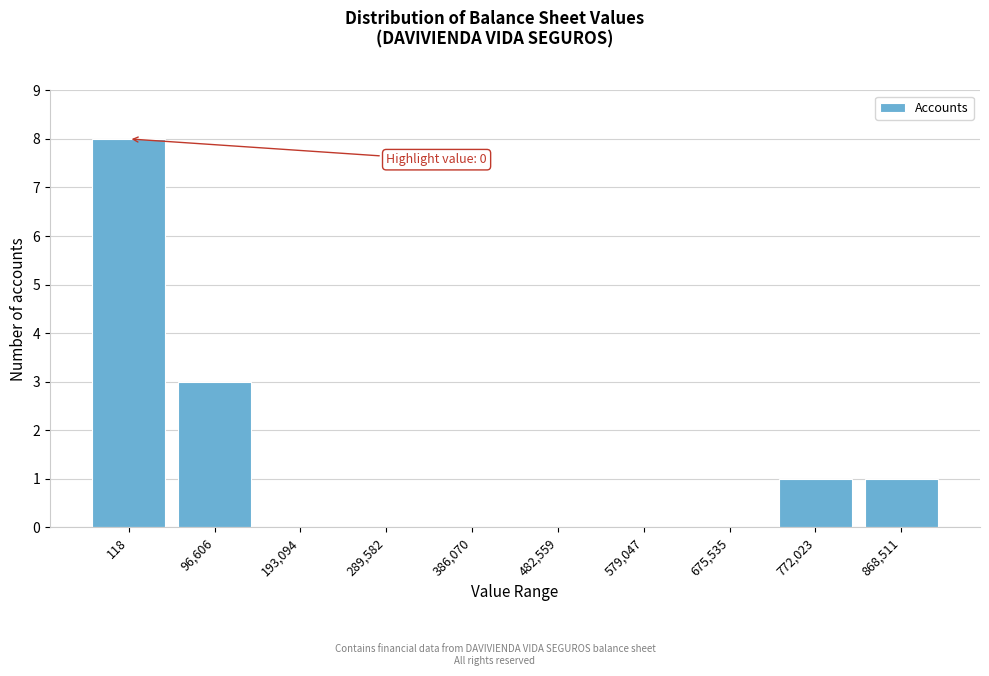

Reading left to right, what are all the values shown in this chart?

118=8	96,606=3	193,094=0	289,582=0	386,070=0	482,559=0	579,047=0	675,535=0	772,023=1	868,511=1